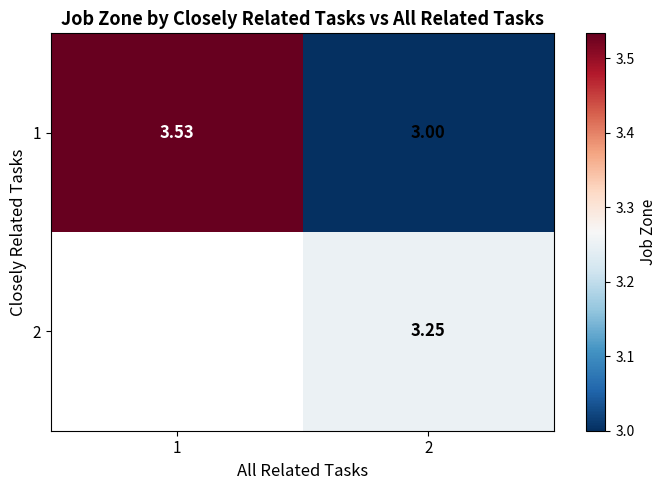

The value of 1 at 2 is 5.4. True or false?

False